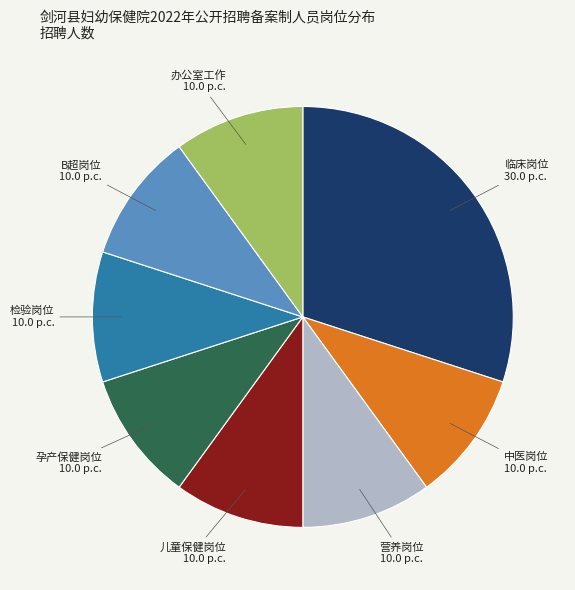

Approximately how many times larger is the value at 检验岗位 compared to 办公室工作?

1.0